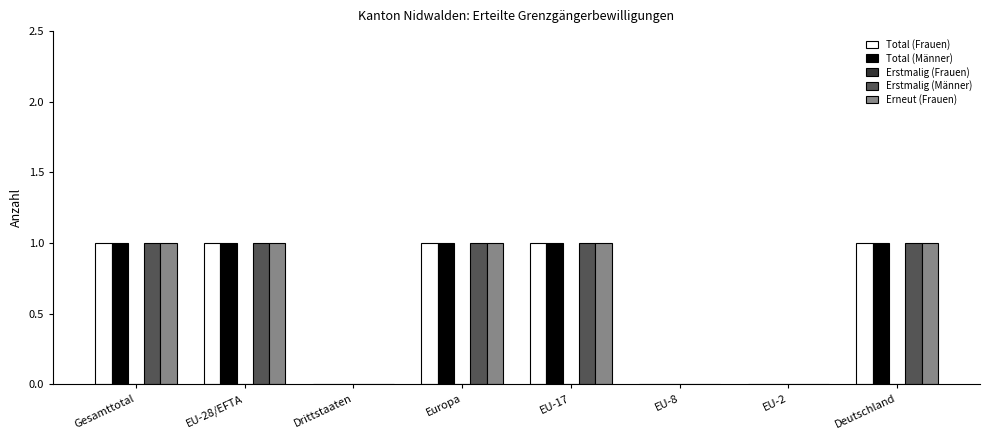

Is it true that Total (Männer) equals 1 at EU-28/EFTA?

True